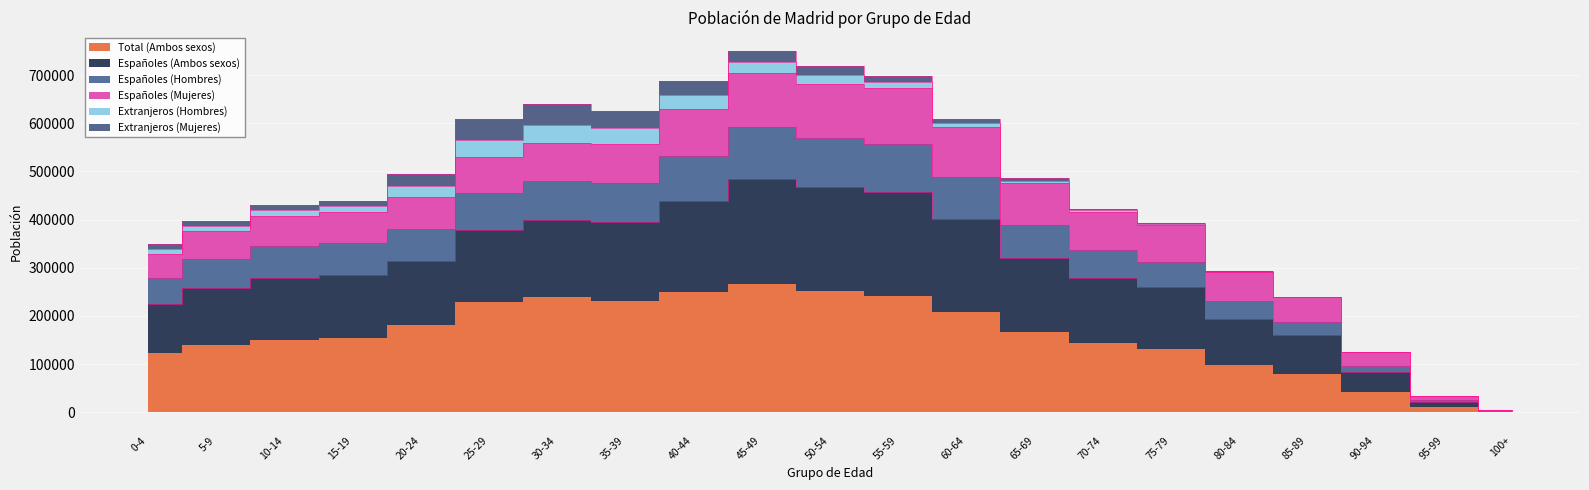

What is the label of the 6th point from the left?

25-29